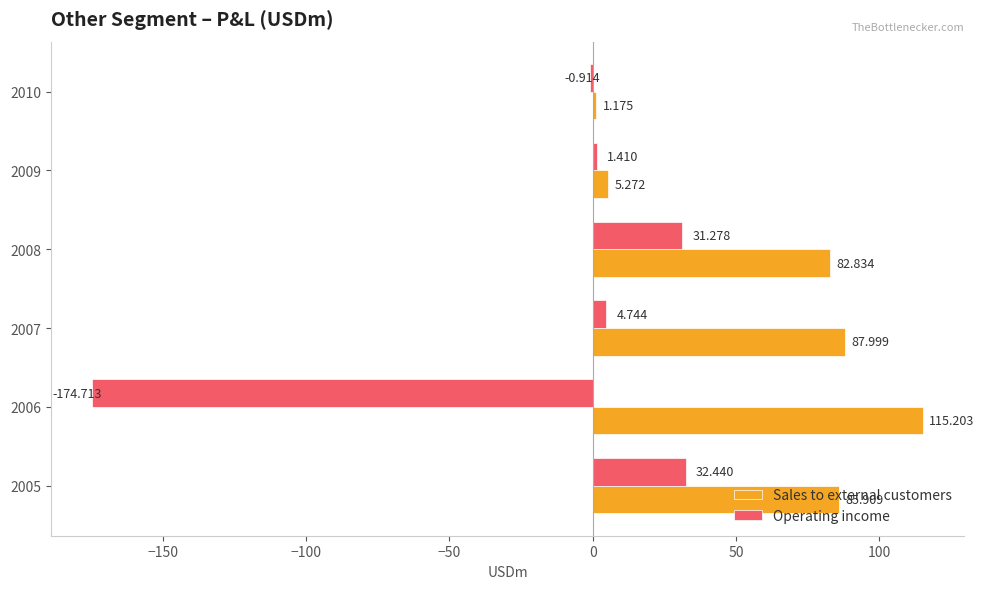

Which series changed the most between 2005 and 2007?

Operating income